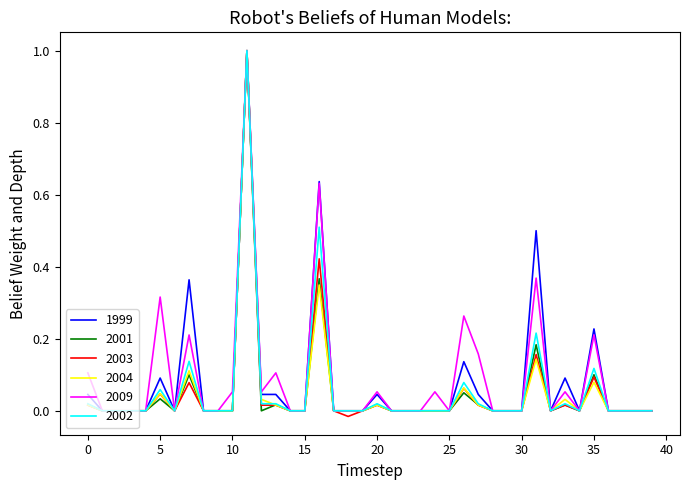

Which series has the largest range (max minus min)?

2003